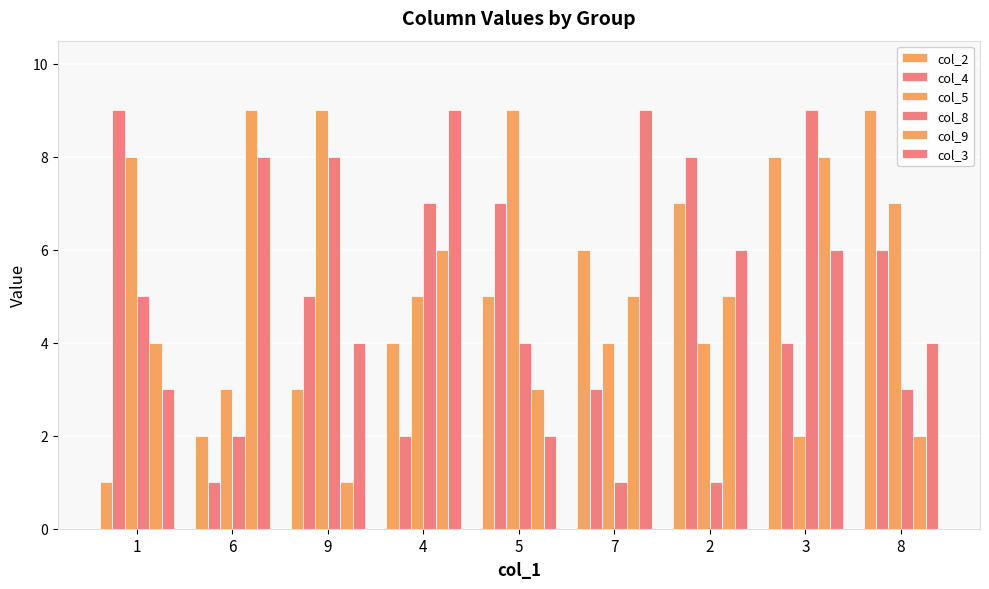

Which series has the largest total across all categories?

col_5